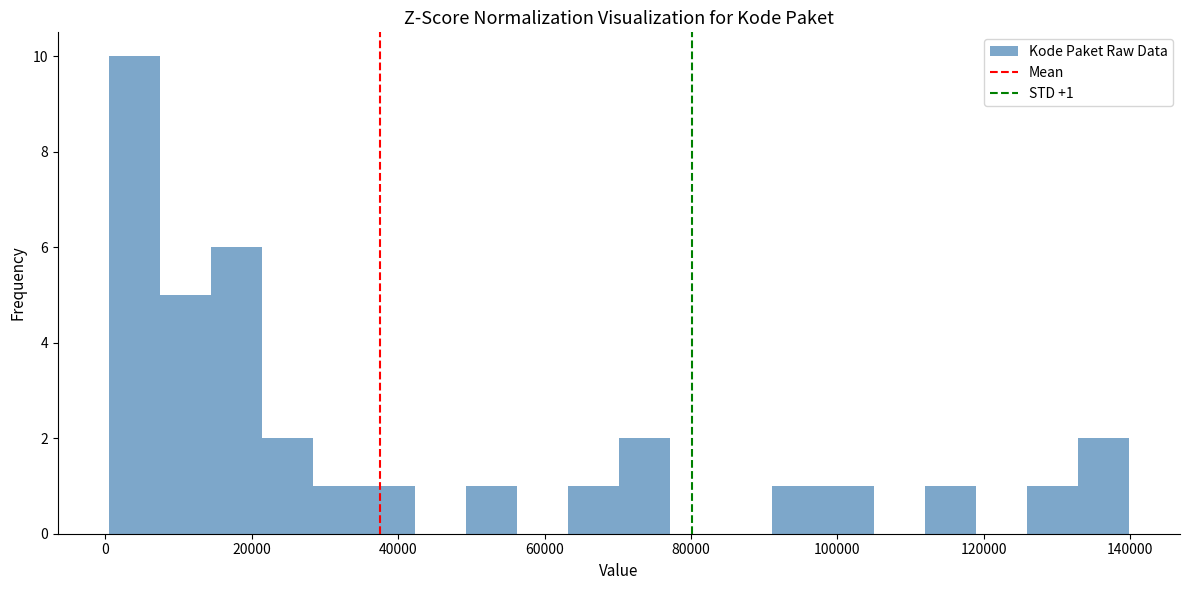

Around what value on the x-axis is the tallest bar? Give the approximate position of its centre, as read against the axis.

4000